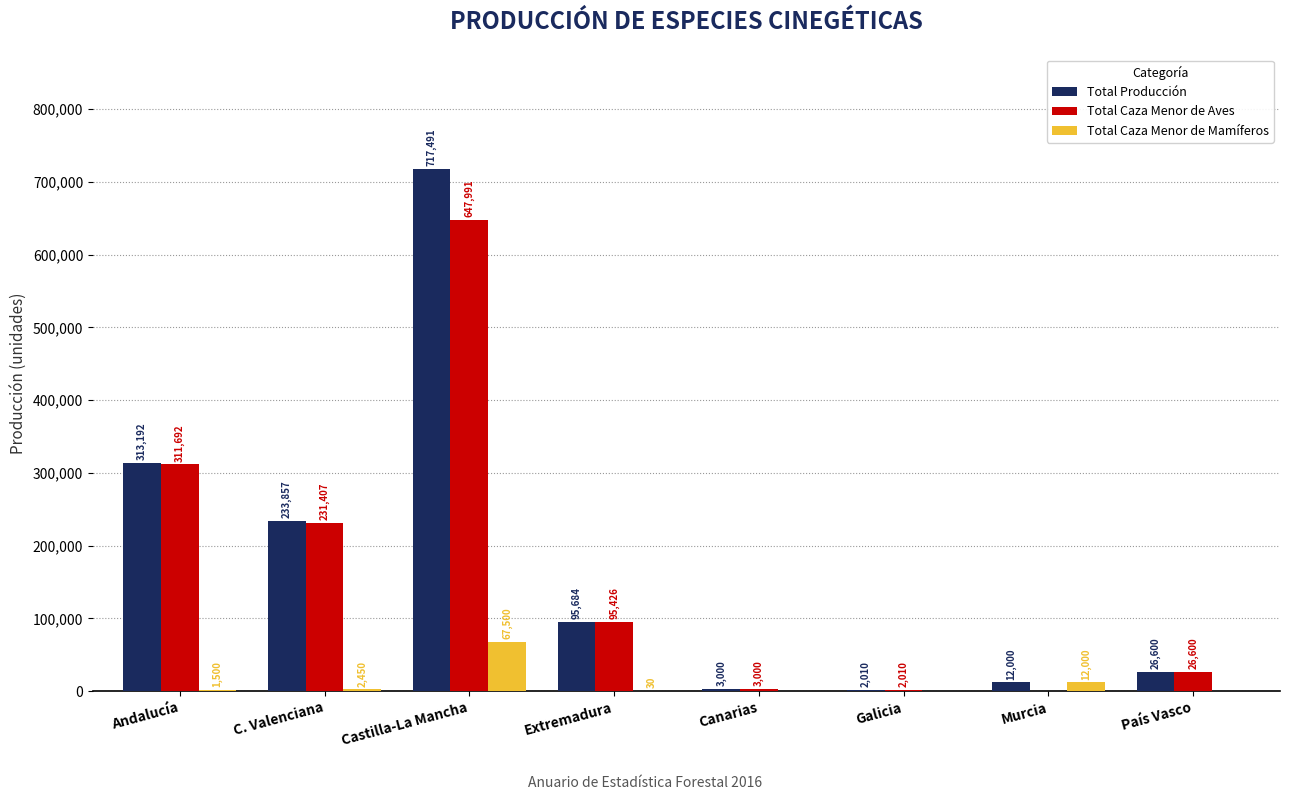

What is the sum of all Total Caza Menor de Mamíferos values?

83480